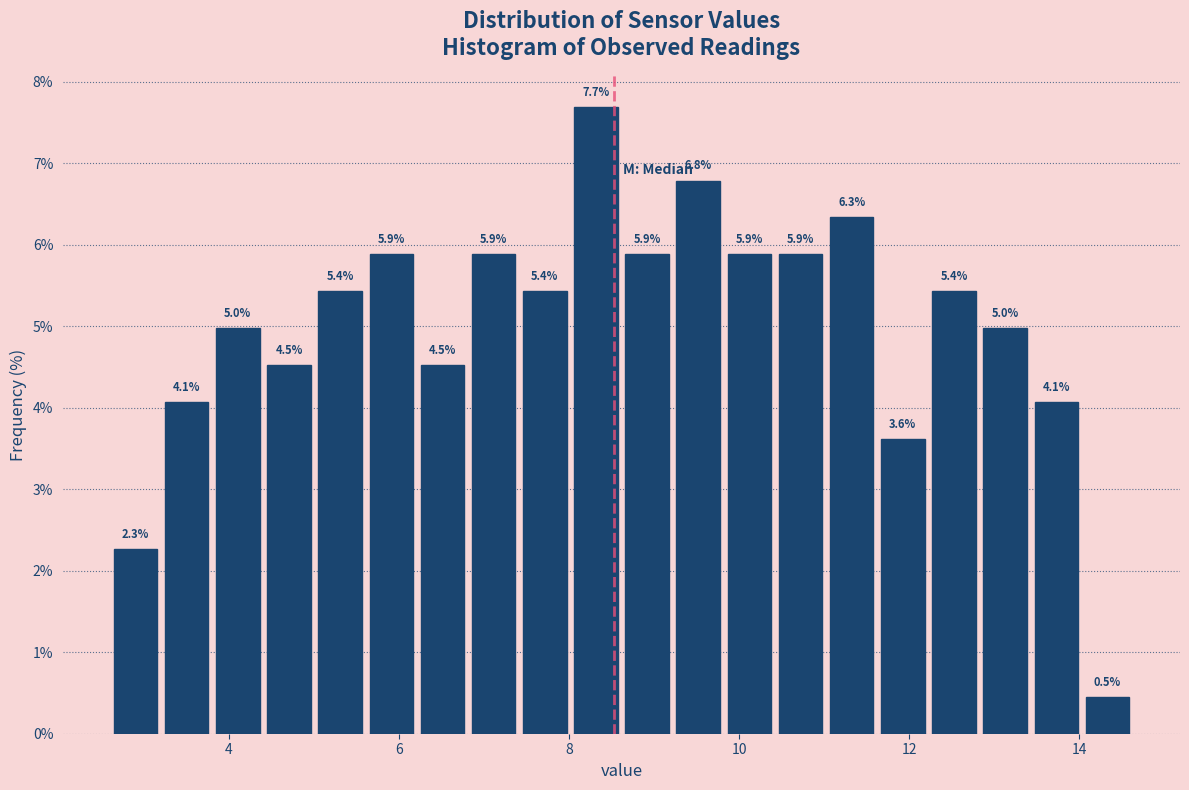

Read against the x-axis, roughly where is the centre of the tallest bar?

8.4